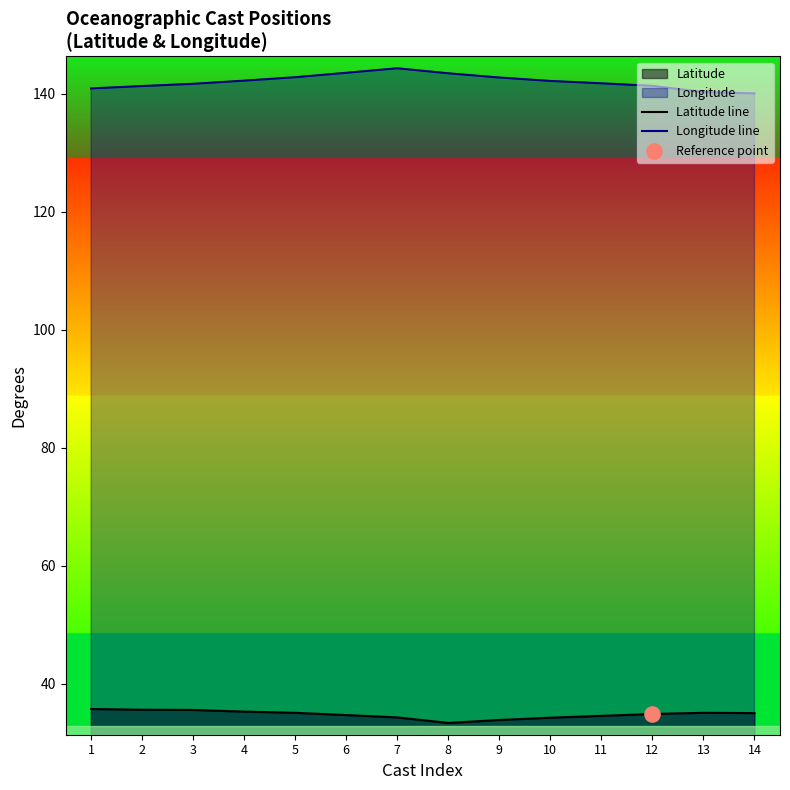

Which series contains the lowest Y value?

Latitude line